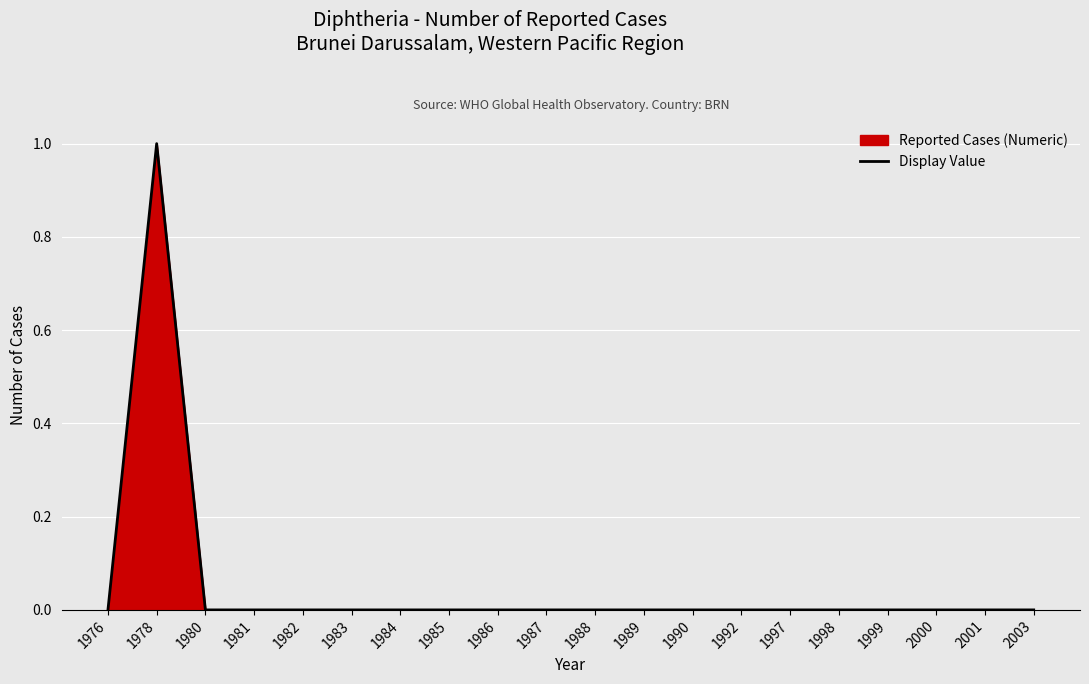

Is it true that the value at 1983 is 0?

False